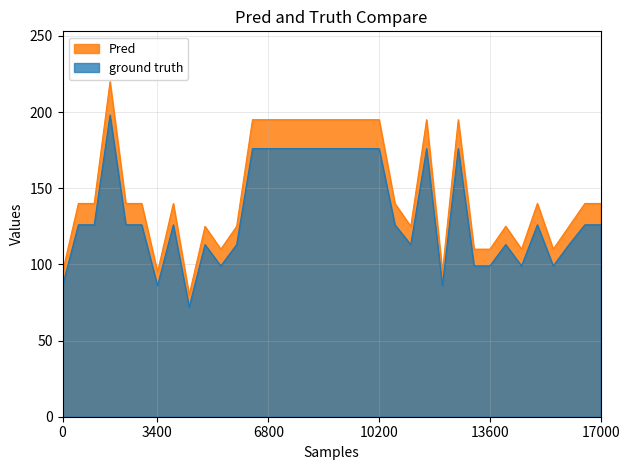

Rank the series by their maximum value, from highest to lowest.

Pred, ground truth